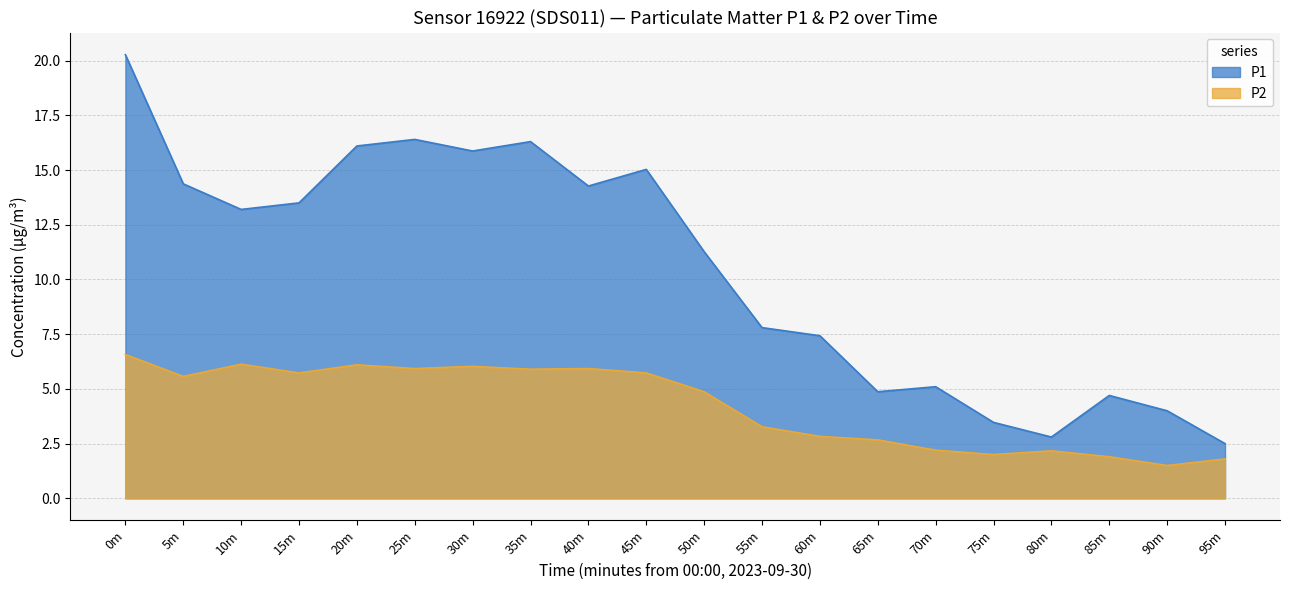

At how many categories does at least one series exceed 10?

11